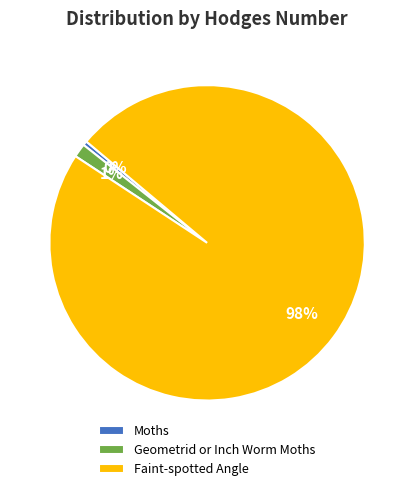

To the nearest percent, what is the average slice percentage?

33%